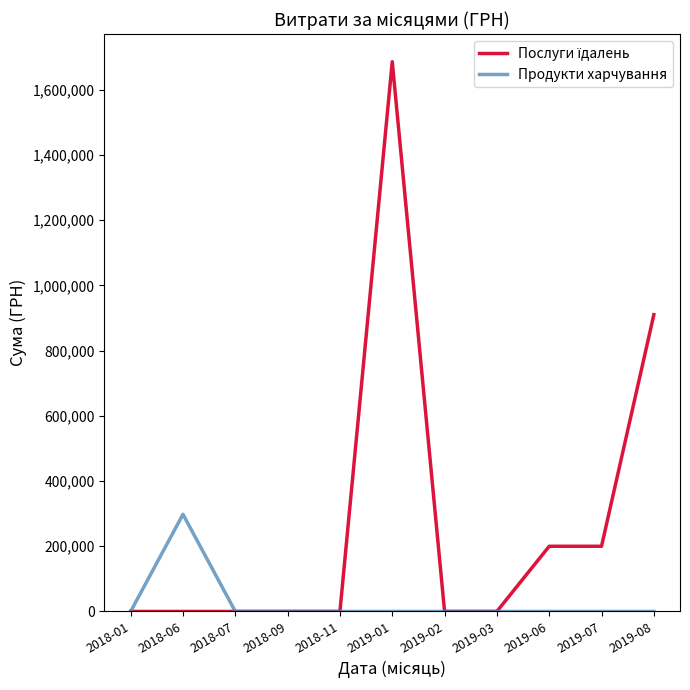

The value of Продукти харчування at 2019-06 is 0.0. True or false?

True